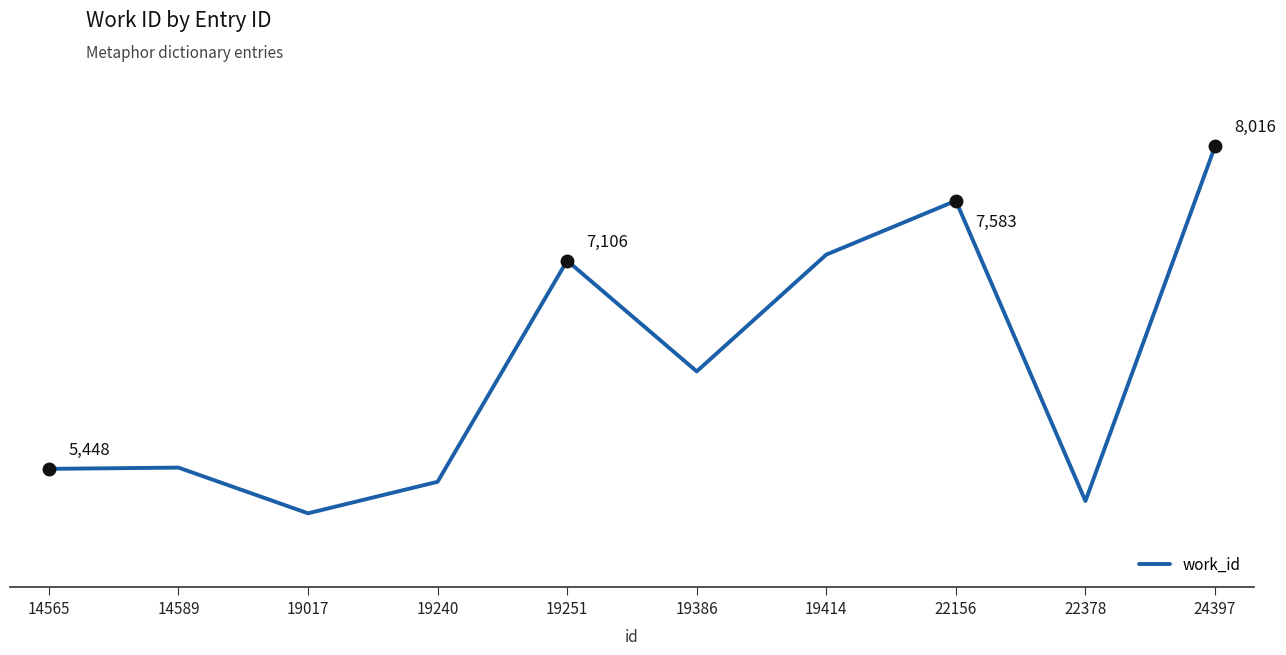

Does the chart have visible grid lines?

No